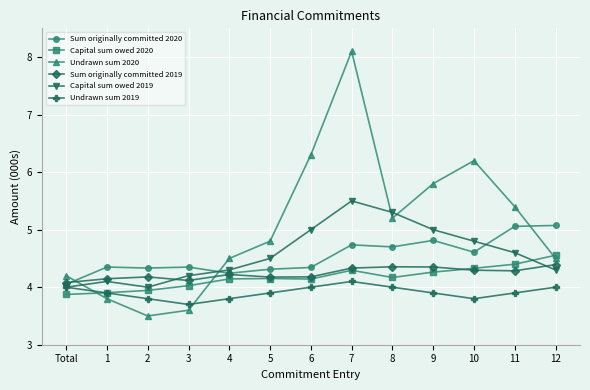

What are all the series names shown in the legend?

Sum originally committed 2020, Capital sum owed 2020, Undrawn sum 2020, Sum originally committed 2019, Capital sum owed 2019, Undrawn sum 2019